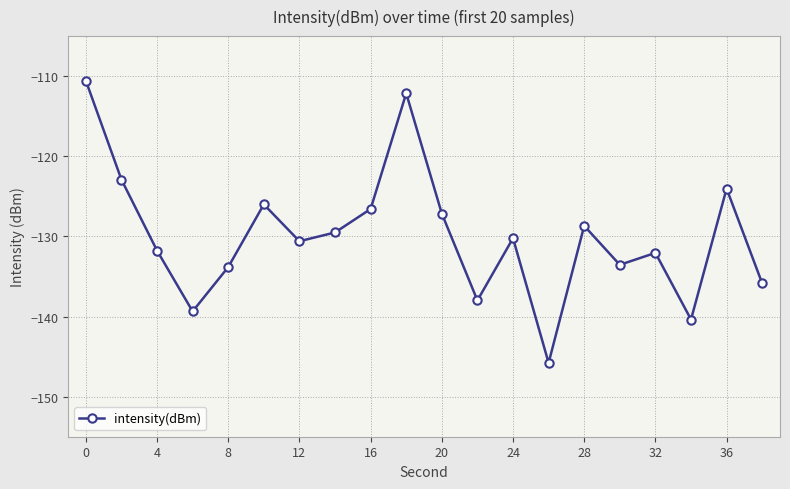

How many interior local valleys (lower than both neighbors) does the data have?

6